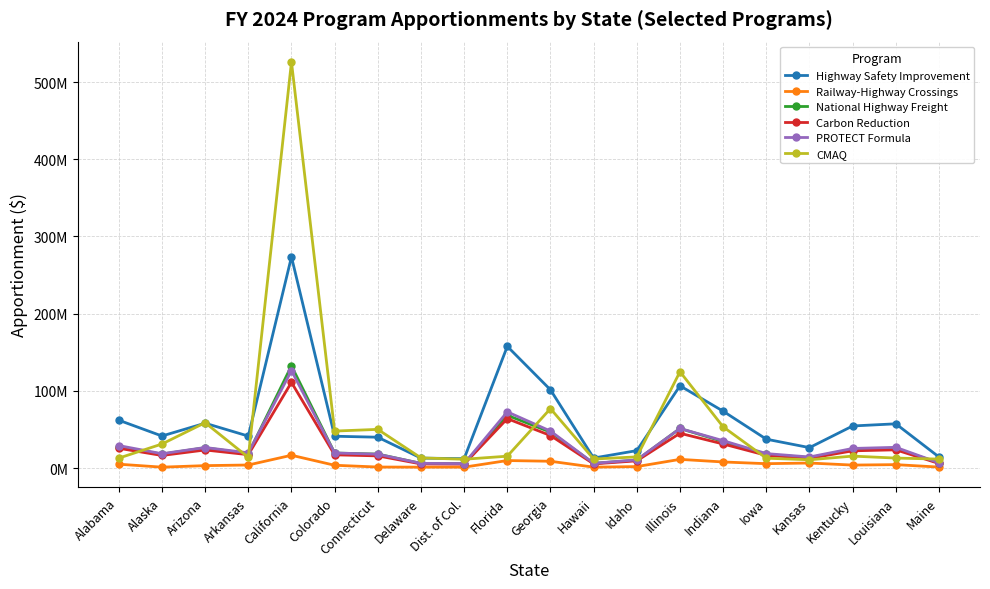

What value does the Highway Safety Improvement series have at Georgia, to the nearest 10?

101381470